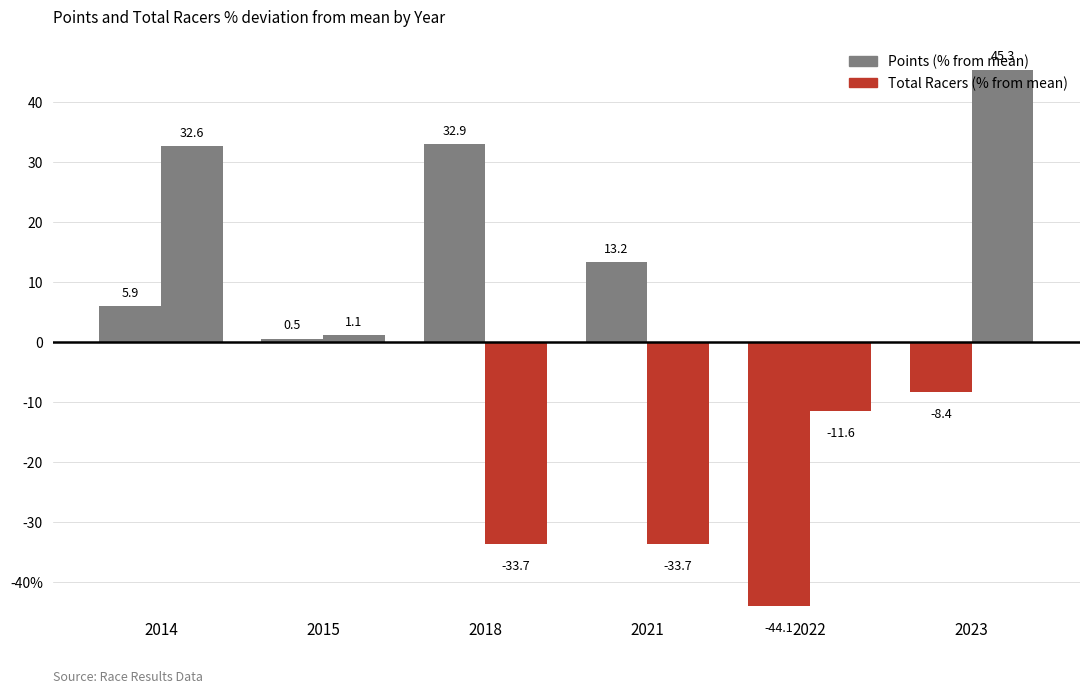

What is the difference between the maximum and minimum values in the Total Racers (% from mean) series?

79.0